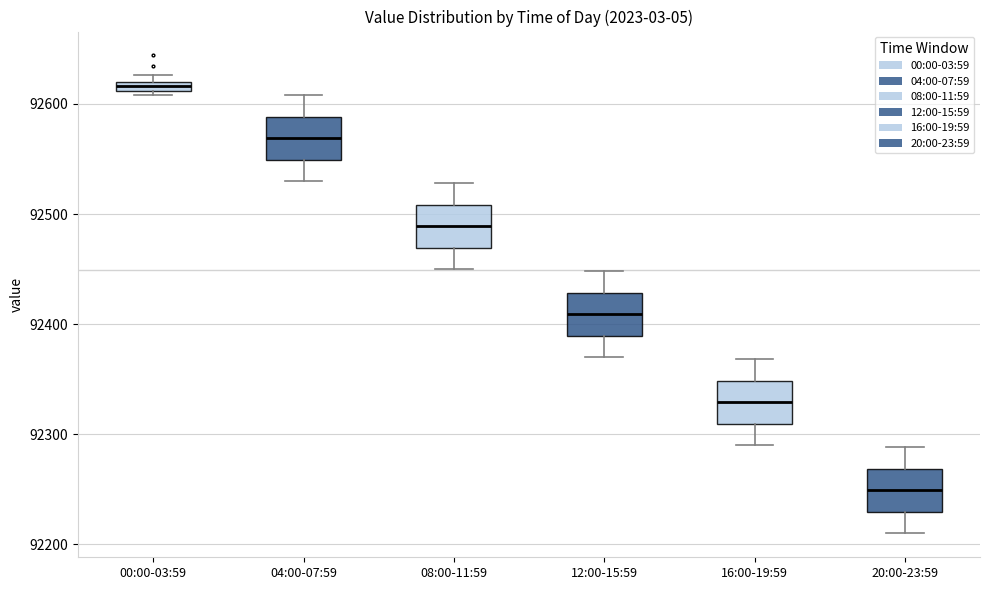

Which box has the highest median line?

00:00-03:59